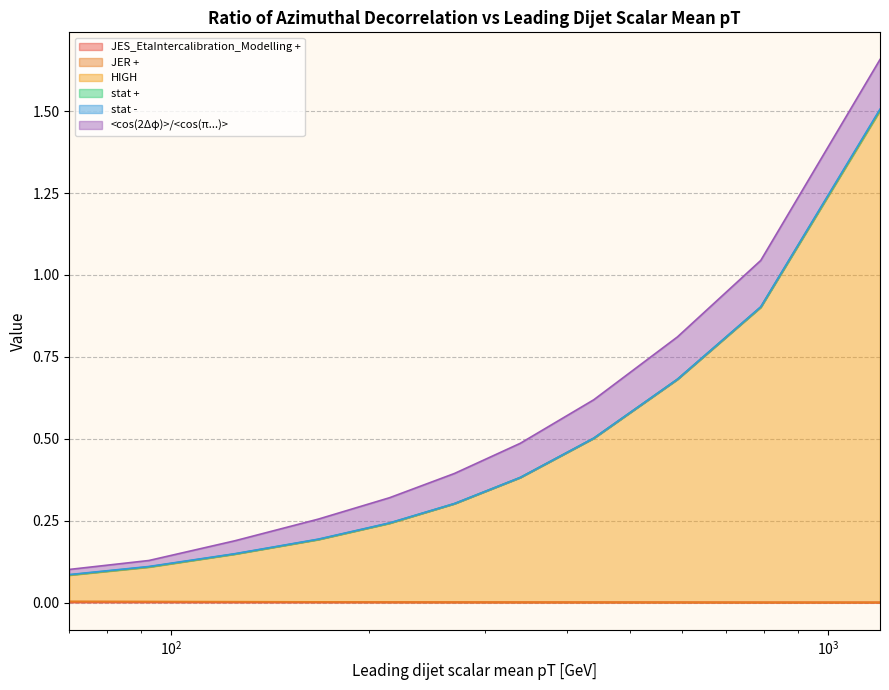

Does the chart display data point markers on the line(s)?

No